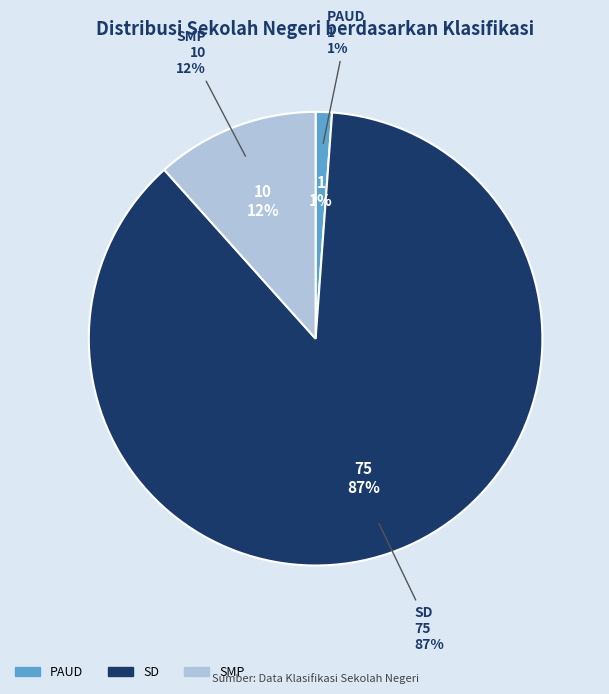

To the nearest percent, what portion does PAUD represent?

1%